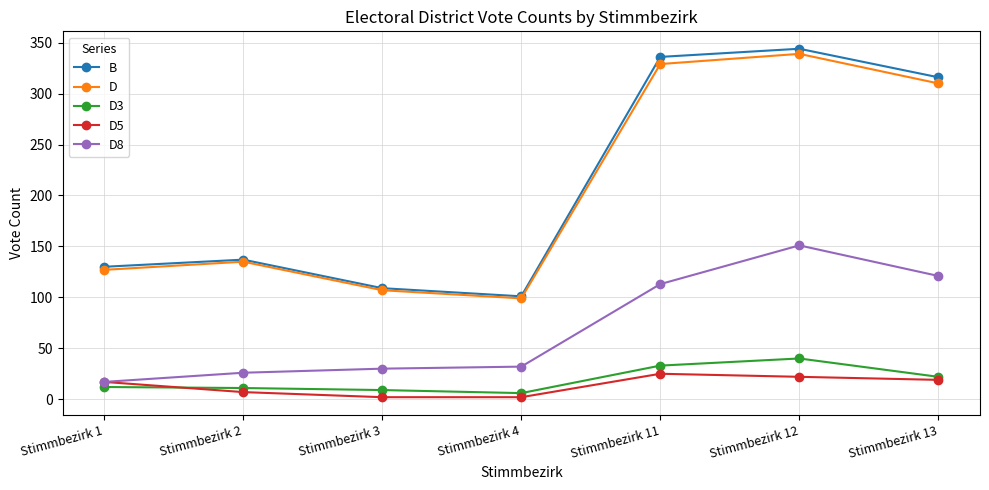

Which series changed the most between Stimmbezirk 2 and Stimmbezirk 11?

B